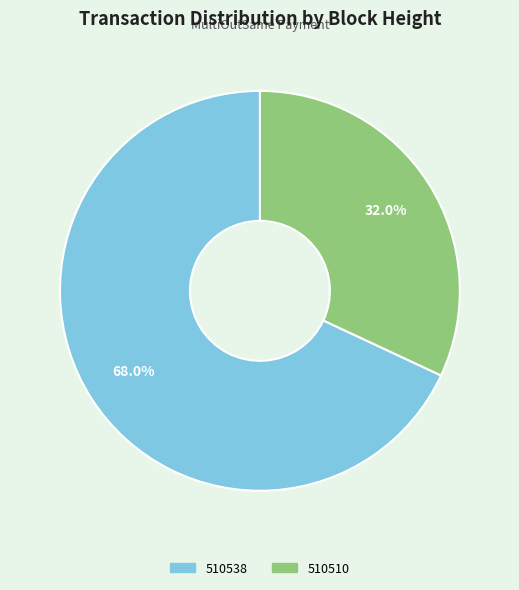

Which has a higher value, 510538 or 510510?

510538